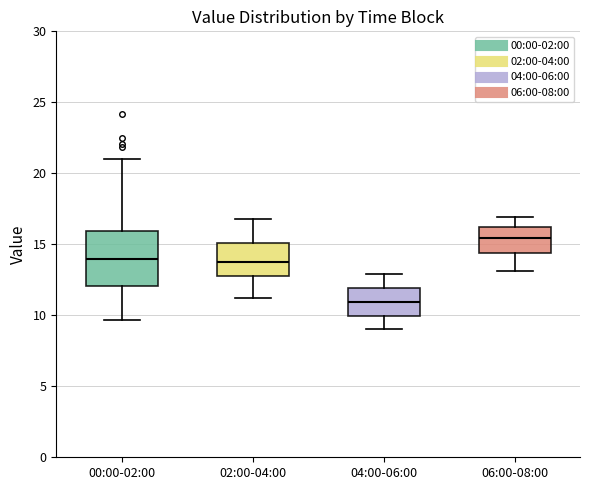

Reading left to right, read every box against the y-axis: the position of its median line, the range the box covers, and the ends of its whiskers. The values are not printed on the chart, so give them approximately, as read against the axis.

00:00-02:00: median 14.0, box 12.0 to 16.0, whiskers 9.5 to 21.0
02:00-04:00: median 14.0, box 13.0 to 15.0, whiskers 11.0 to 17.0
04:00-06:00: median 11.0, box 10.0 to 12.0, whiskers 9.0 to 13.0
06:00-08:00: median 15.5, box 14.5 to 16.0, whiskers 13.0 to 17.0